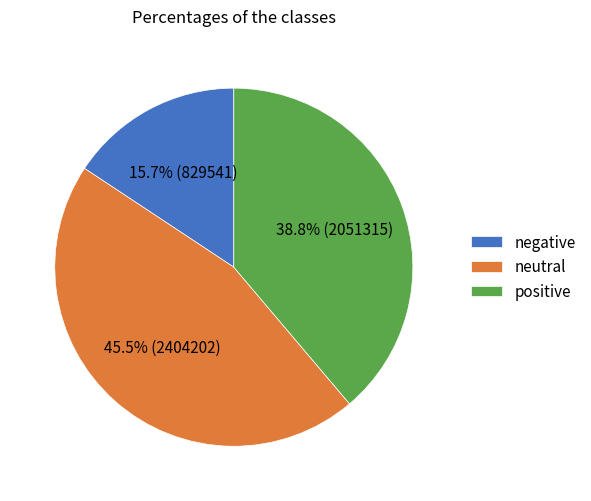

How many slices are in this pie chart?

3